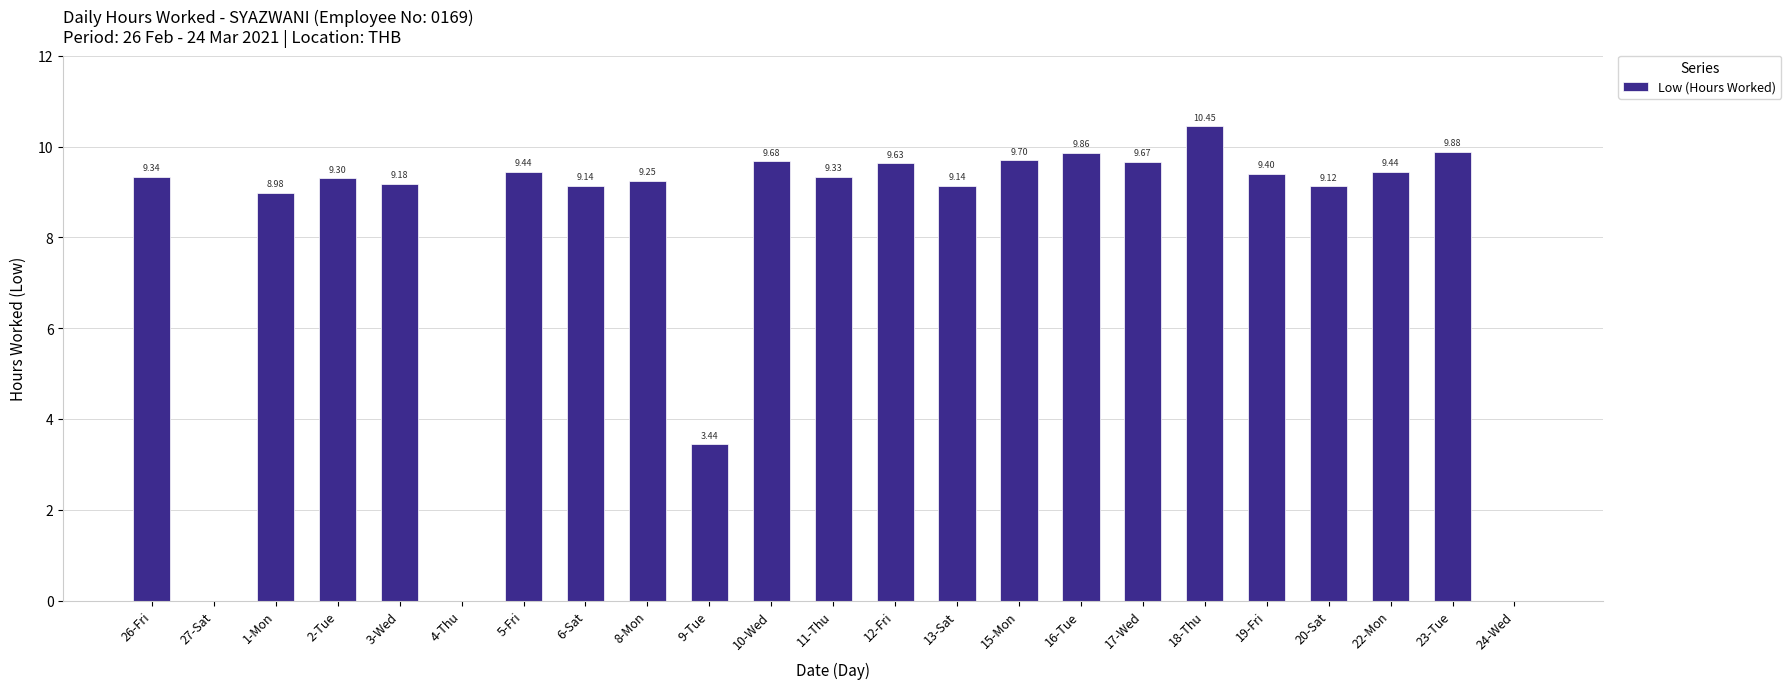

What is the sum of the values at 22-Mon and 9-Tue?

12.9